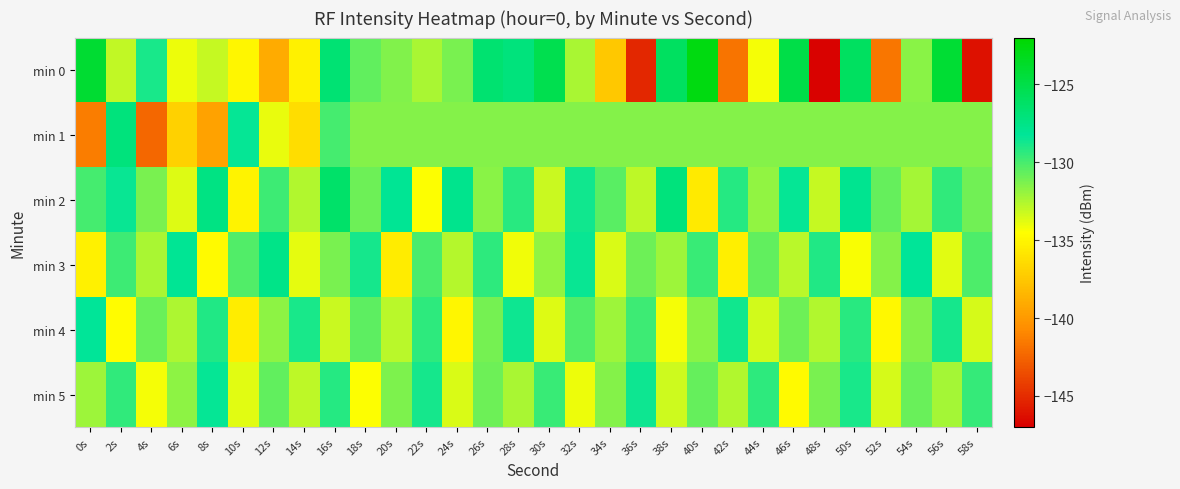

Which series changed the most between 22s and 46s?

min 0